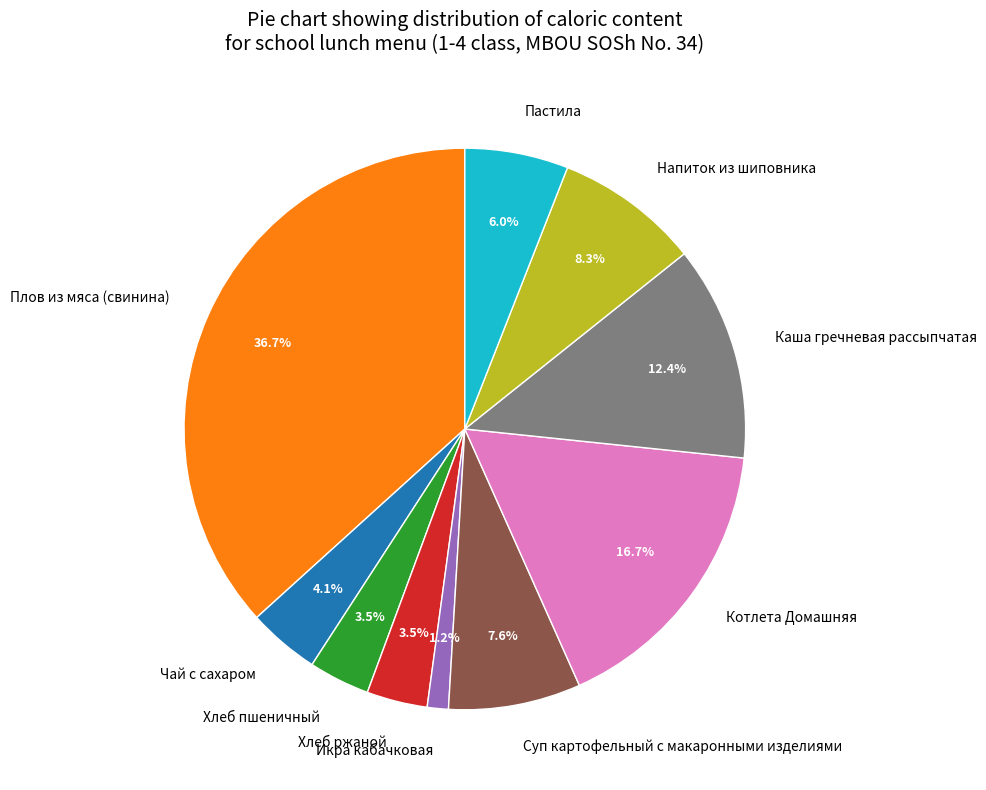

Is there any slice that represents more than half of the pie?

No